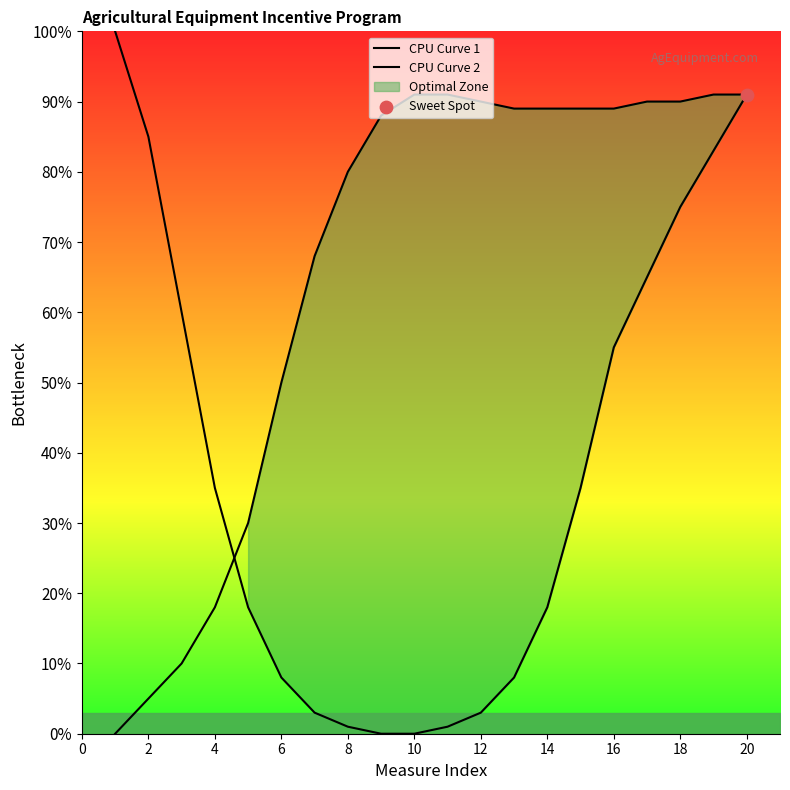

Which series has the largest total across all categories?

CPU Curve 2